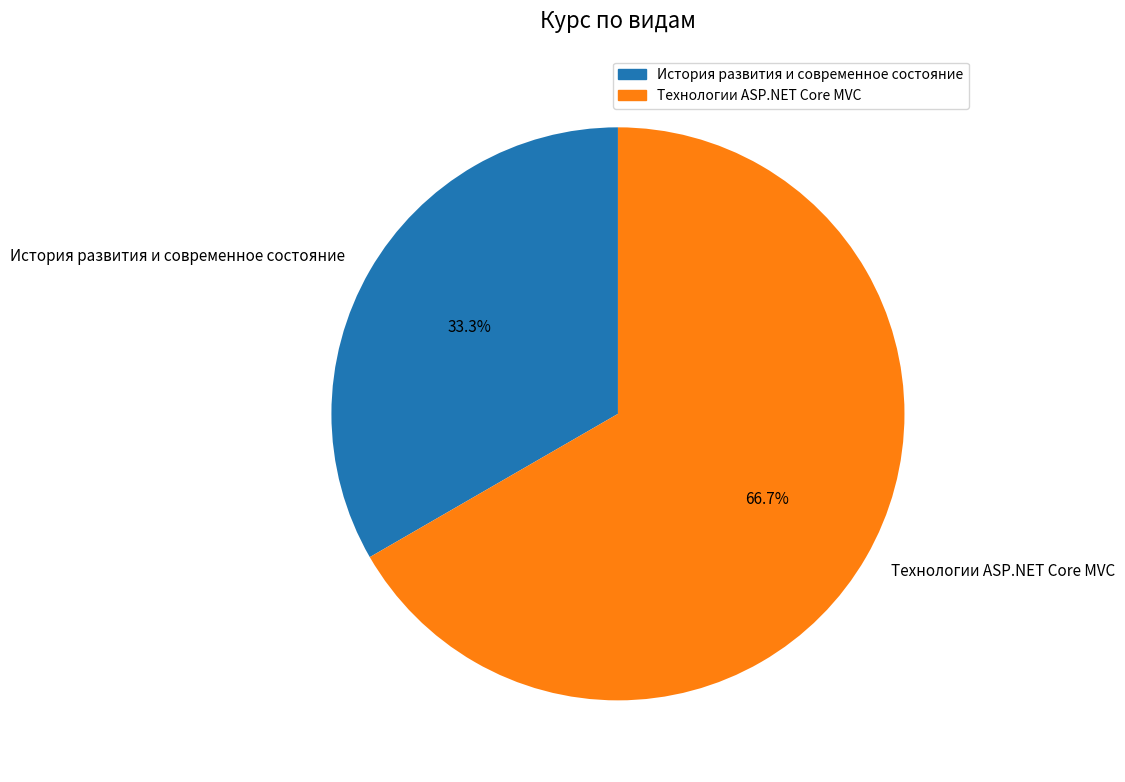

How many segments does this pie chart have?

2